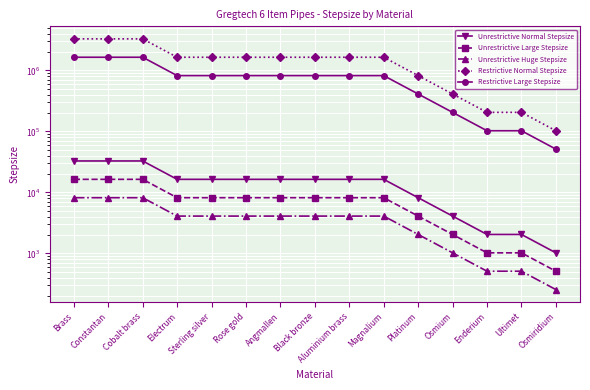

True or false: Restrictive Normal Stepsize and Unrestrictive Huge Stepsize intersect in this chart.

False